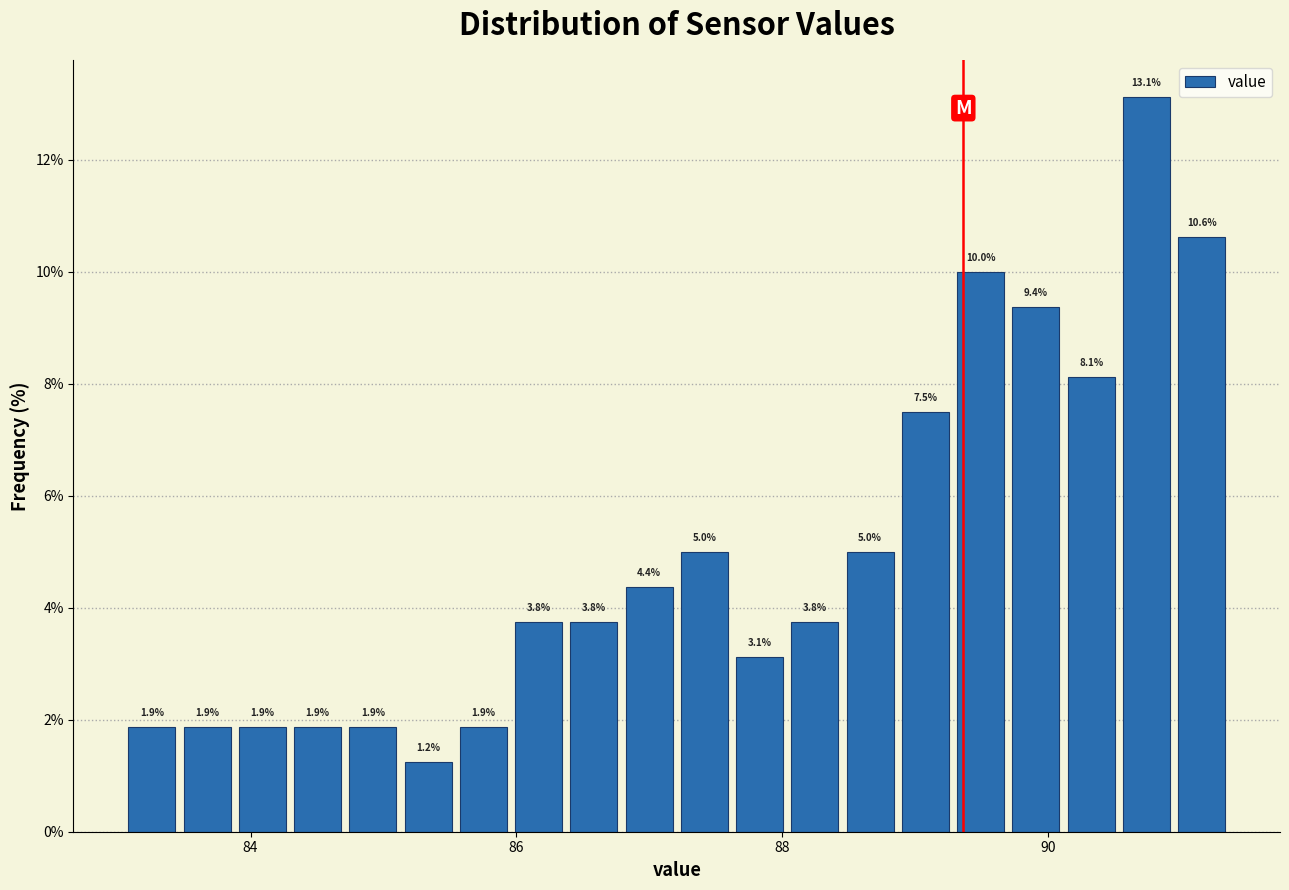

Read against the x-axis, roughly where is the centre of the tallest bar?

90.8